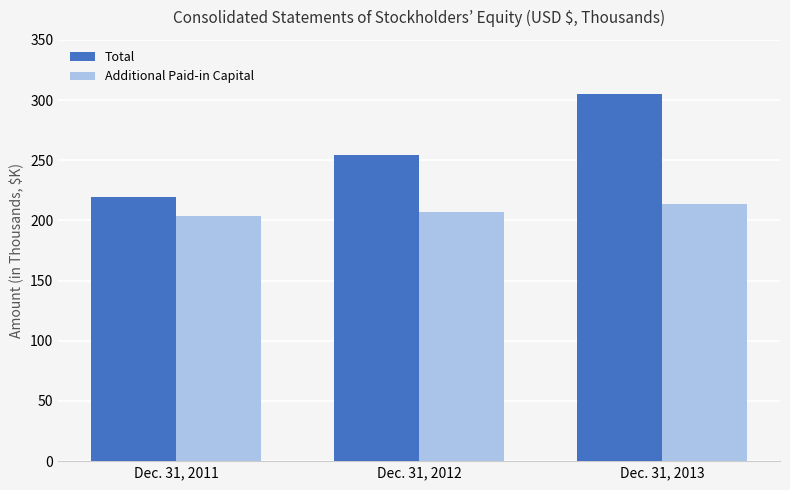

What are all the series names shown in the legend?

Total, Additional Paid-in Capital